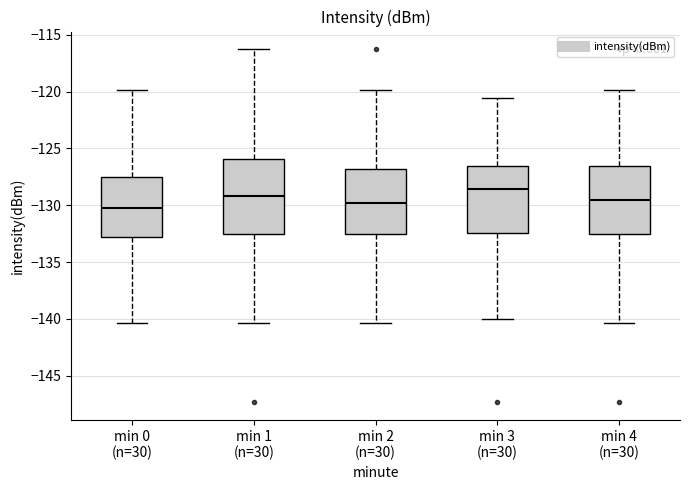

Which box's median line is the highest?

min 3 (n=30)